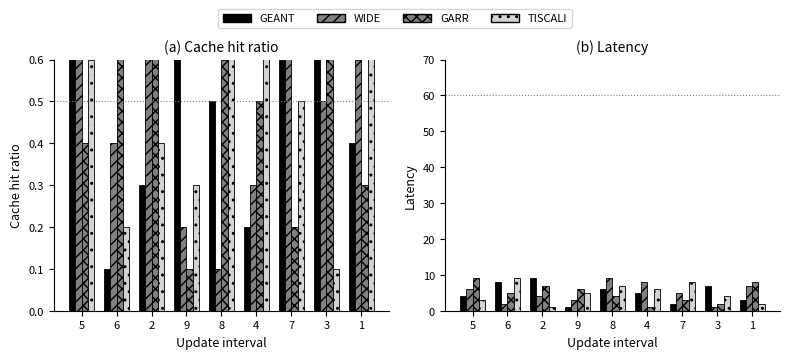

What is the total value across all series at 8?

26